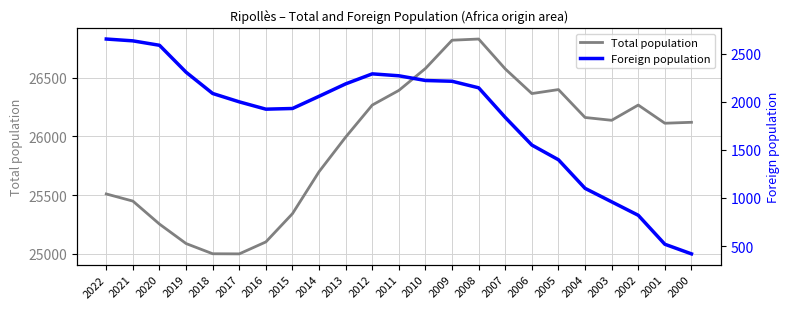

True or false: Total population has a value of 38030 at 2000.

False